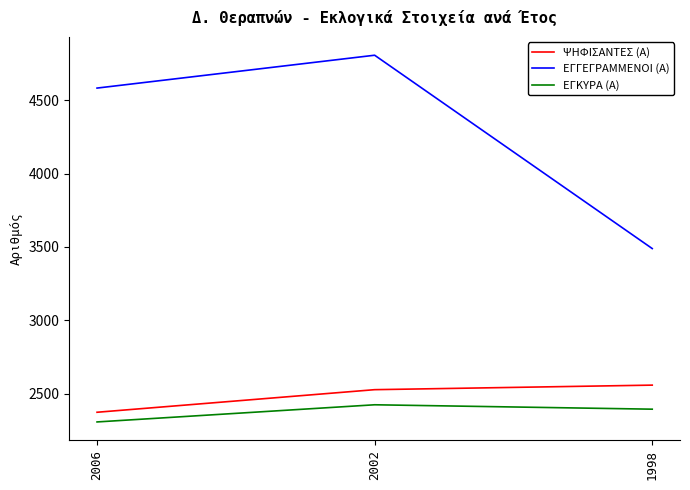

Reading right to left, list all the values displayed in this chart.

ΨΗΦΙΣΑΝΤΕΣ (Α): 2558	2527	2373
ΕΓΓΕΓΡΑΜΜΕΝΟΙ (Α): 3489	4807	4583
ΕΓΚΥΡΑ (Α): 2394	2424	2307